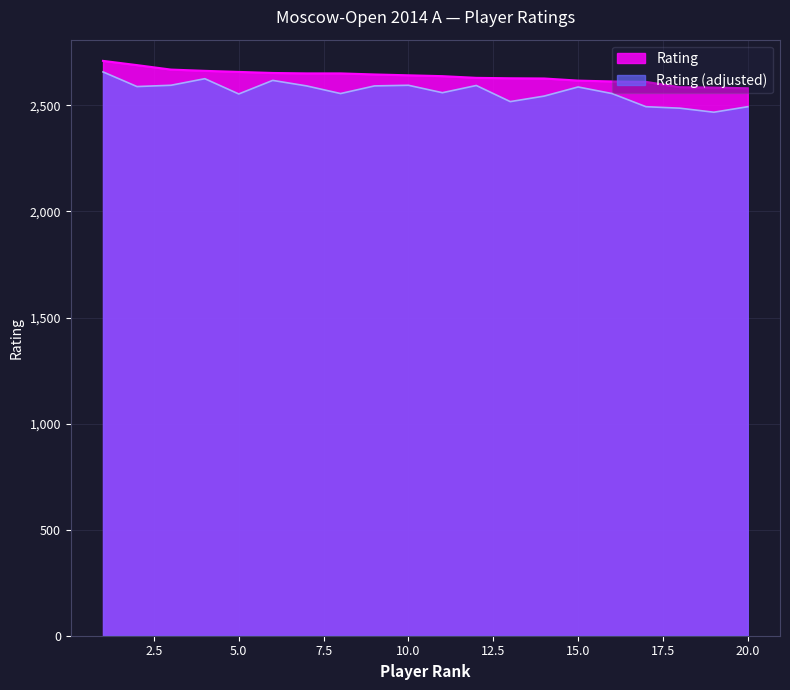

True or false: the data shows 2710 at 1.

True